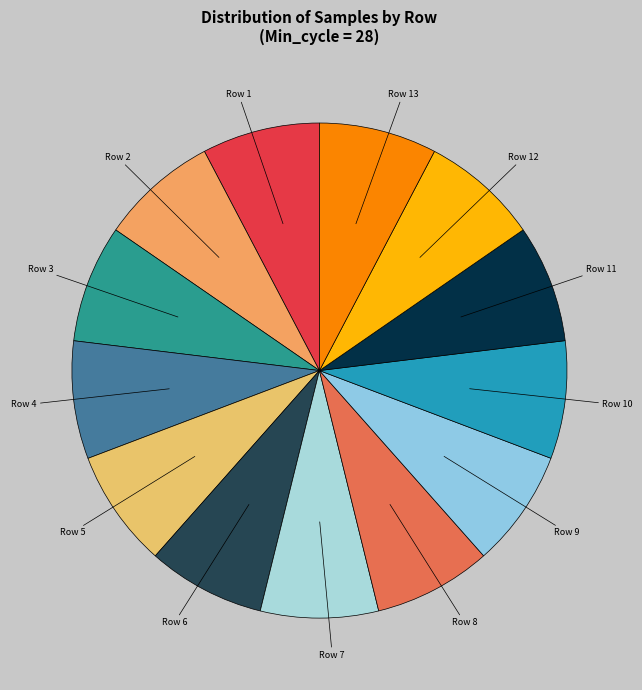

How many slices are in this pie chart?

13